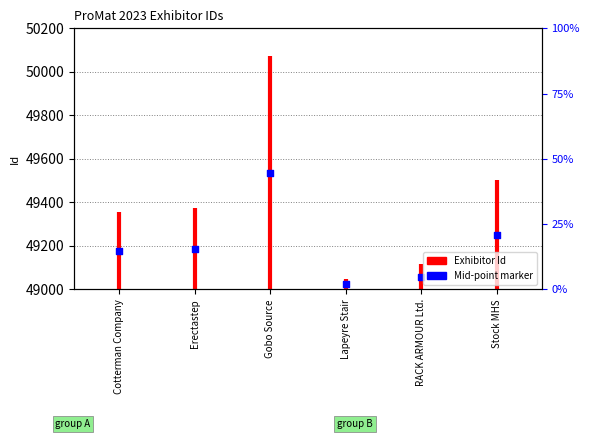

Between Stock MHS and Cotterman Company, which is larger?

Stock MHS